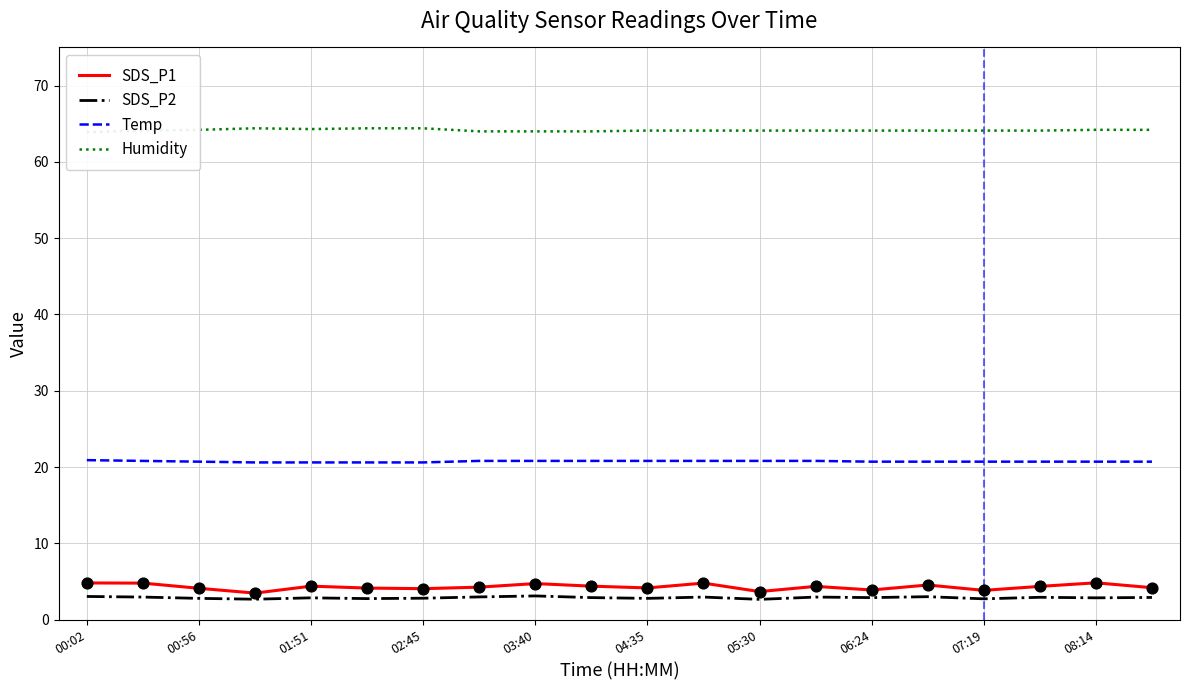

Which series contains the lowest Y value?

SDS_P2